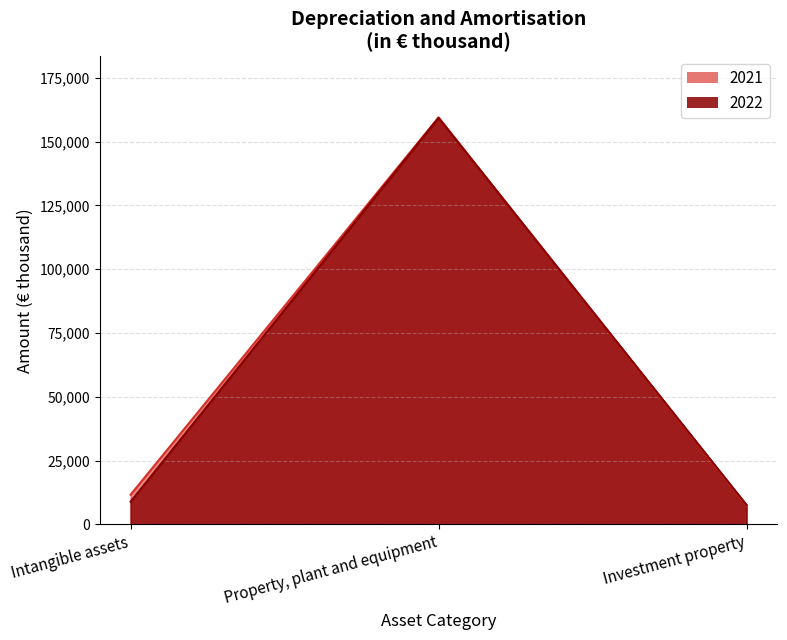

What is the highest value of the 2022 series?

159284